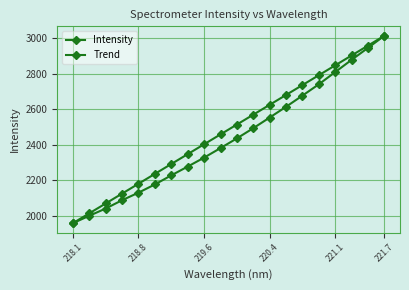

How many lines are shown in the chart?

2